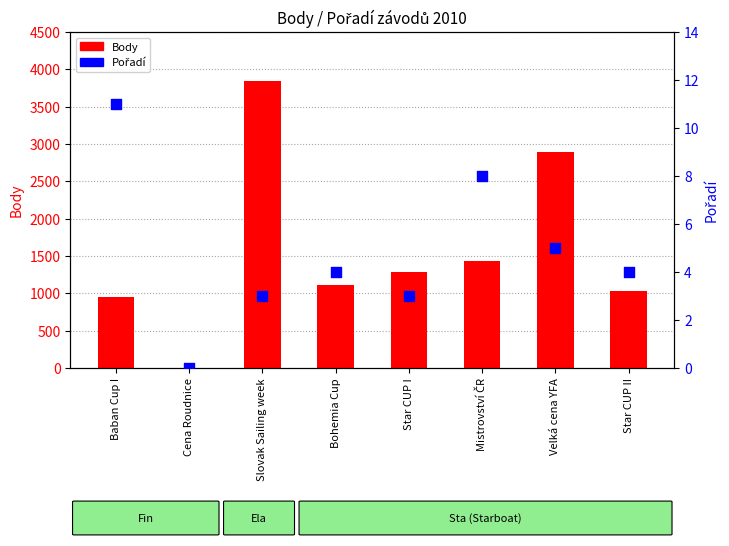

What are all the series names shown in the legend?

Body, Pořadí